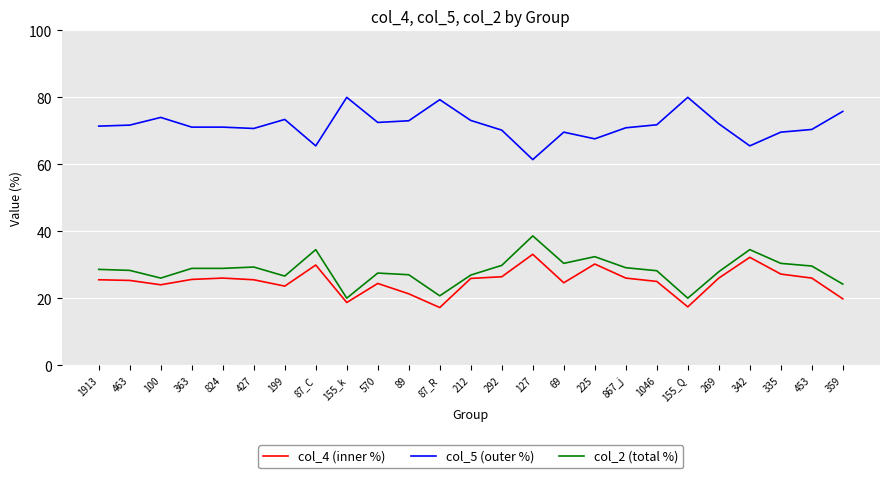

True or false: col_5 (outer %) and col_4 (inner %) intersect in this chart.

False